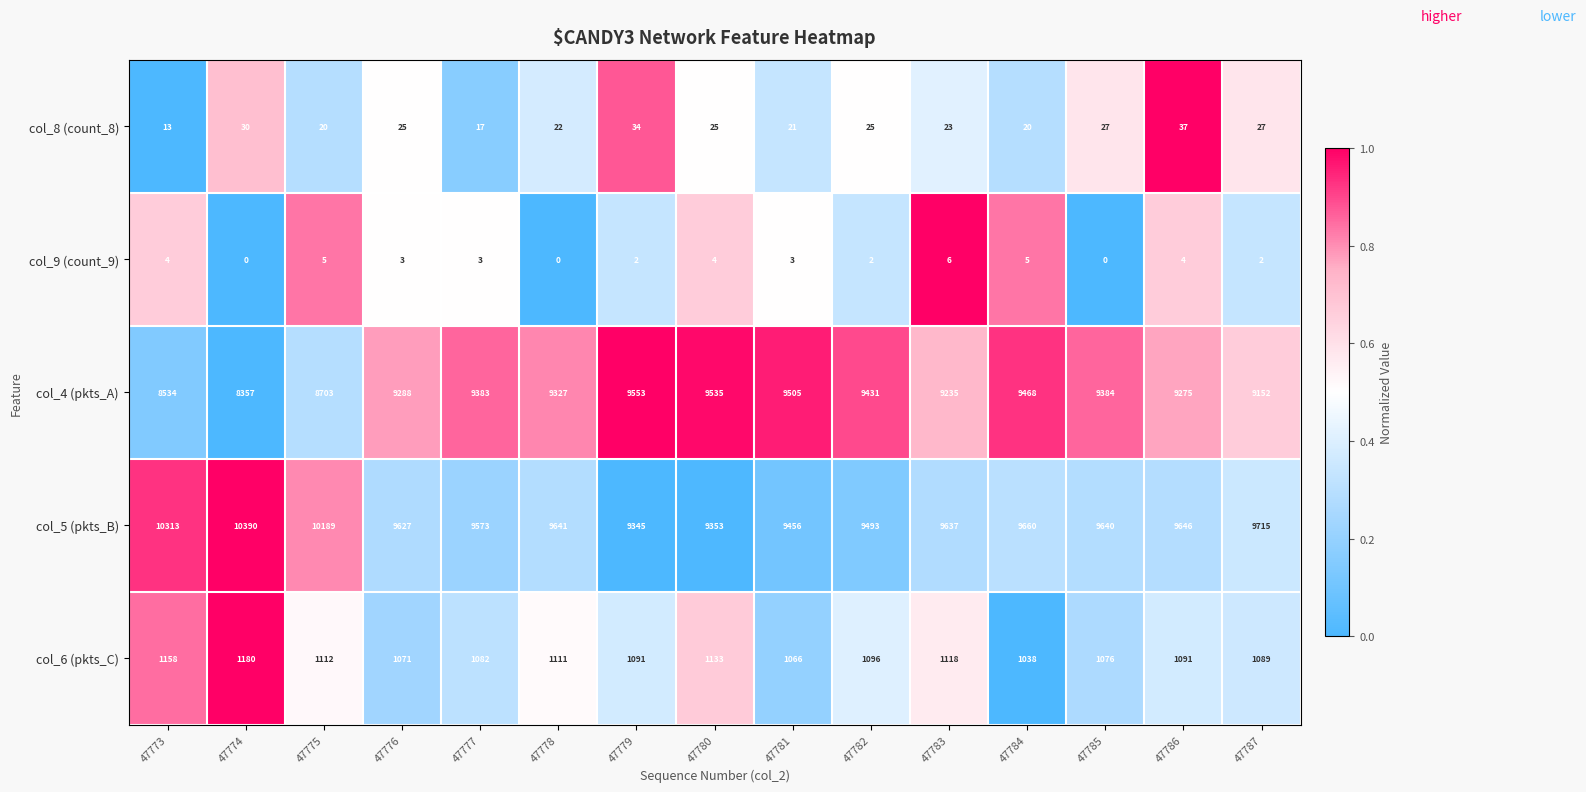

At which category is the sum across all series the highest?

47784